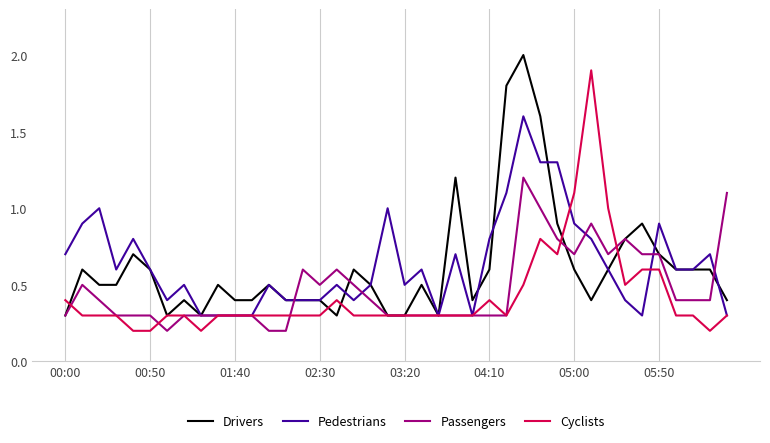

What is the maximum value shown in the chart?

2.0